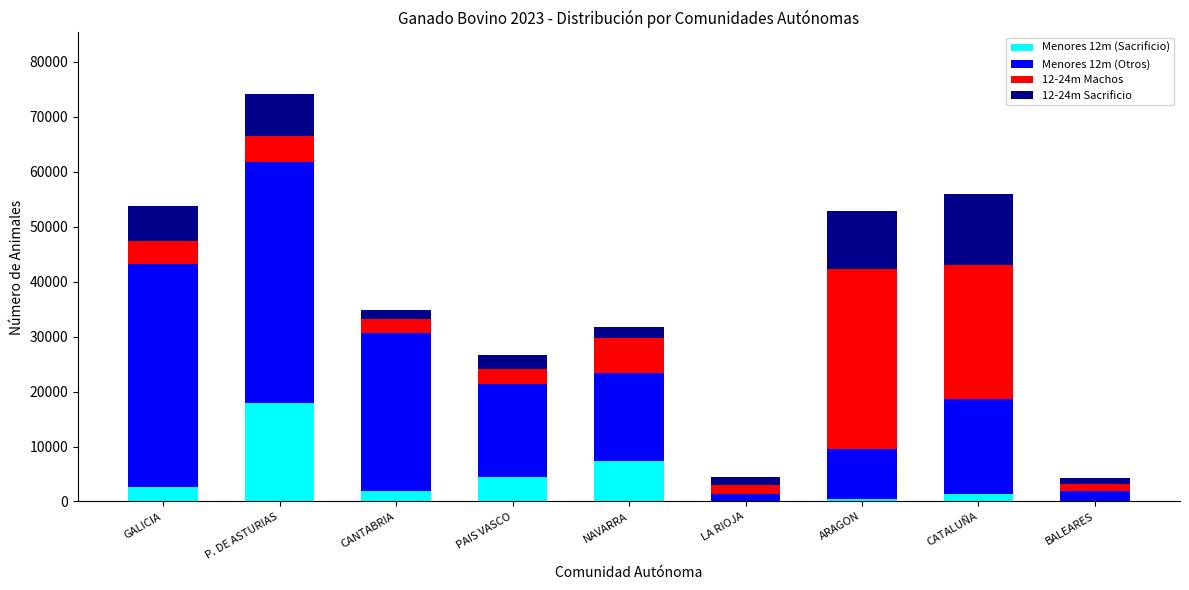

What is the sum of the Menores 12m (Sacrificio) values at BALEARES and GALICIA?

2754